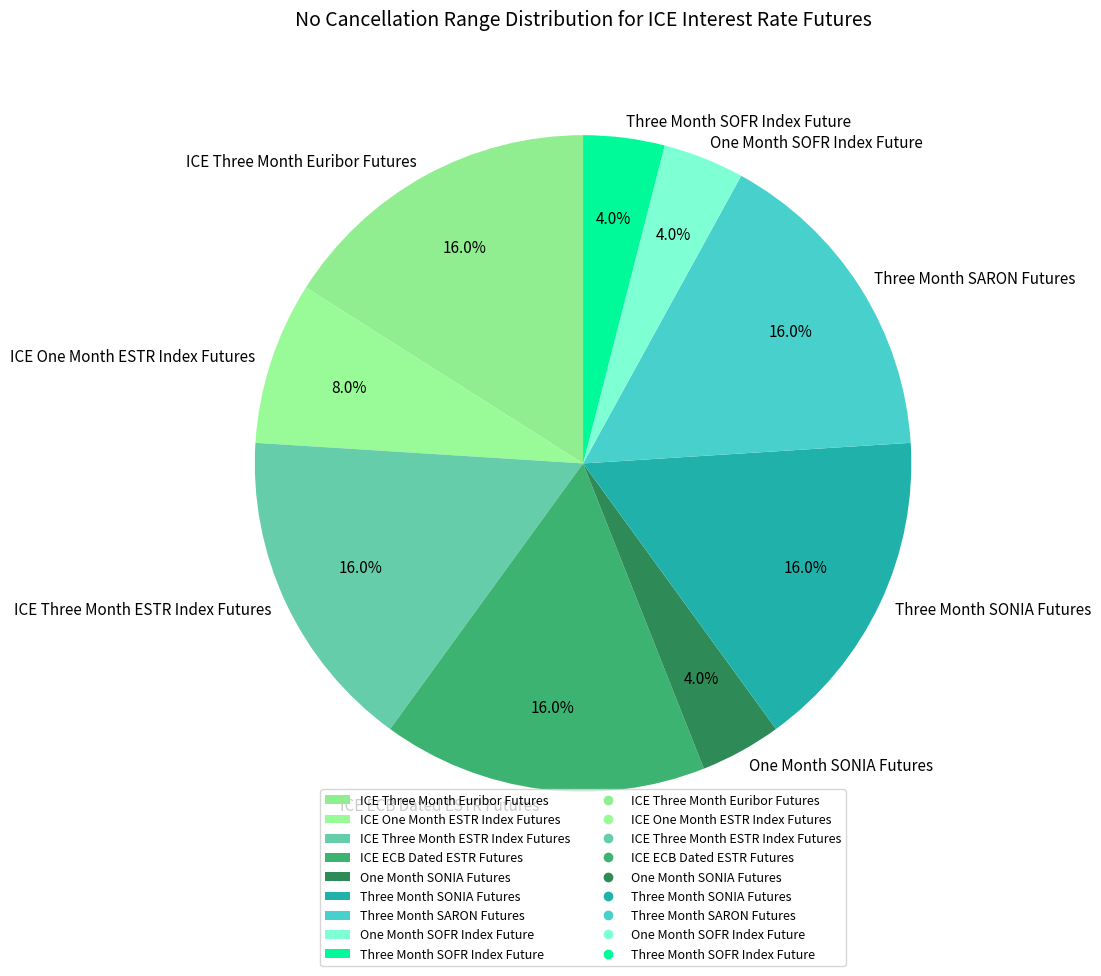

Is the sum of One Month SONIA Futures and ICE Three Month Euribor Futures greater than half?

No